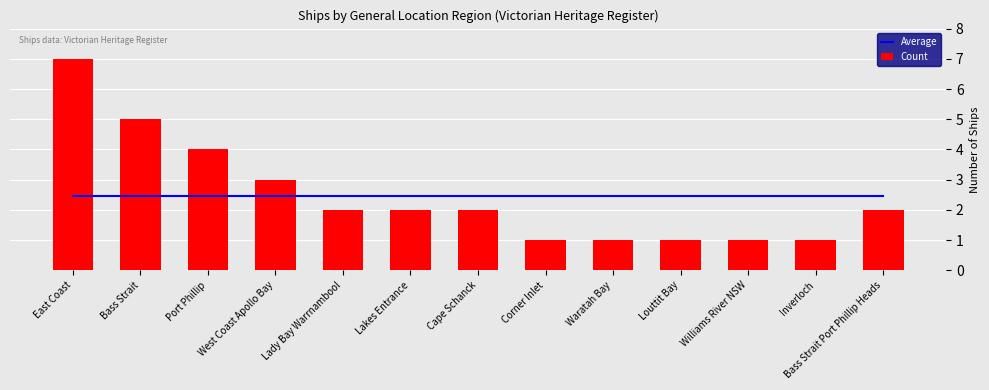

Is it true that Average equals 3.9 at Louttit Bay?

False